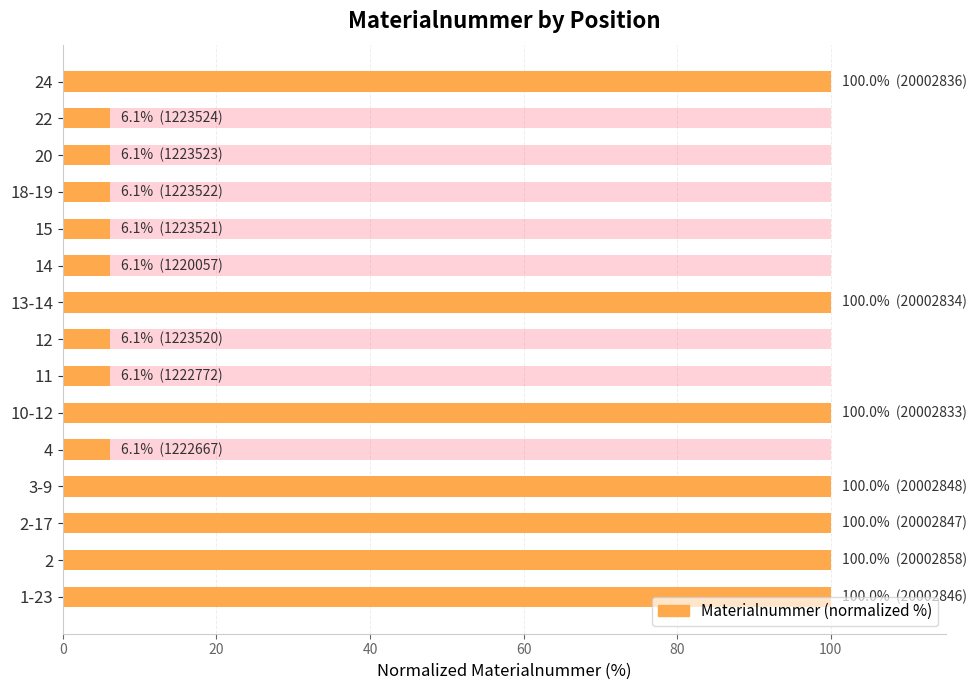

Reading right to left, extract all data points from this chart.

100.0	6.1	6.1	6.1	6.1	6.1	100.0	6.1	6.1	100.0	6.1	100.0	100.0	100.0	100.0